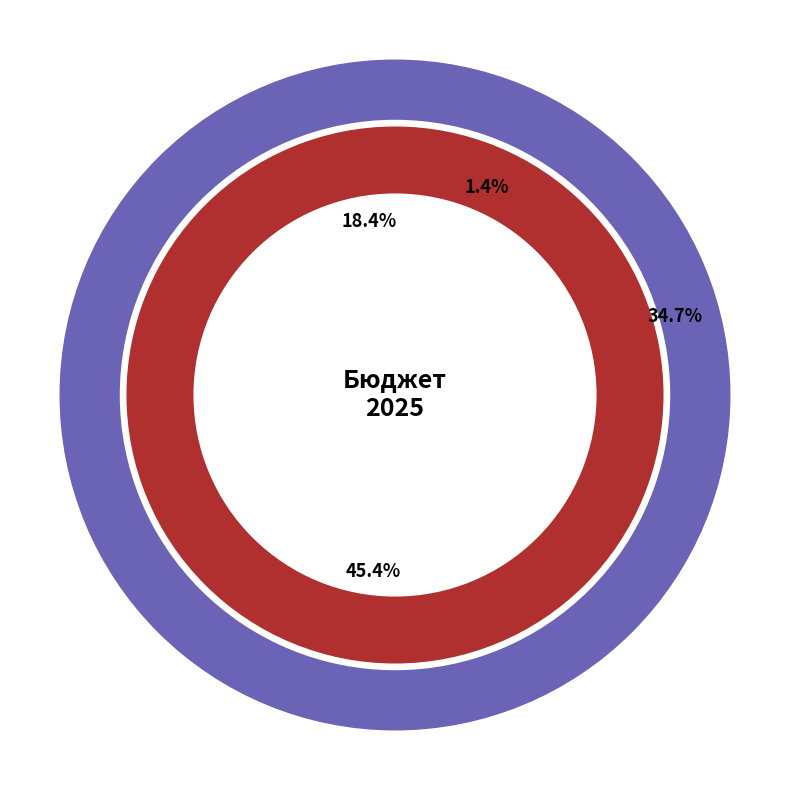

Does Общегосударственные вопросы account for over 50% of the chart?

No